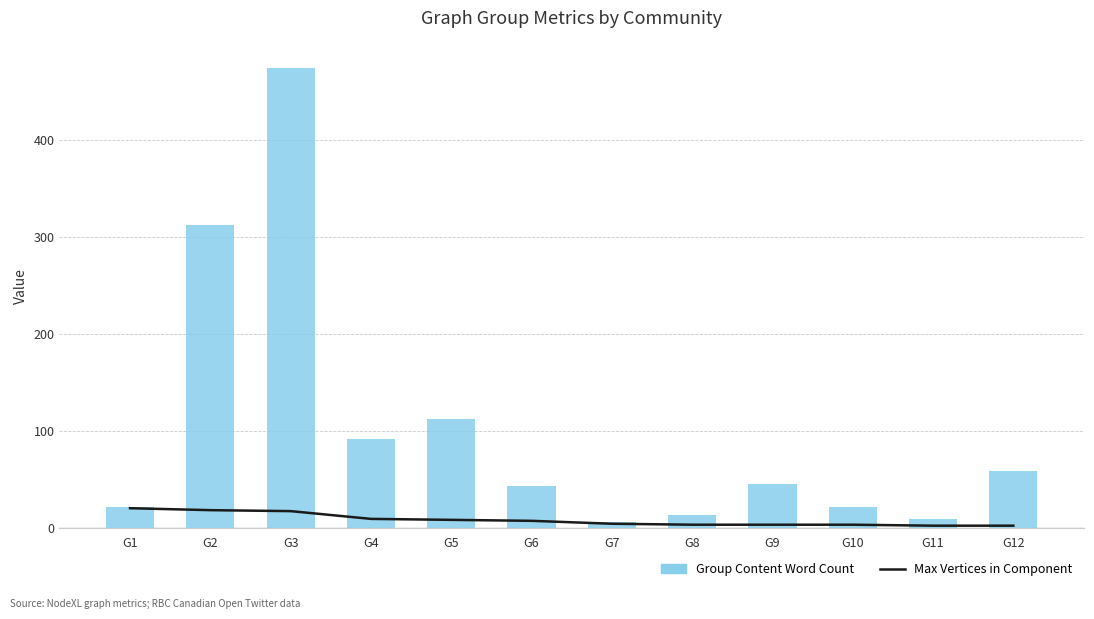

What is the value of the Group Content Word Count bar at the 11th from the left?

9